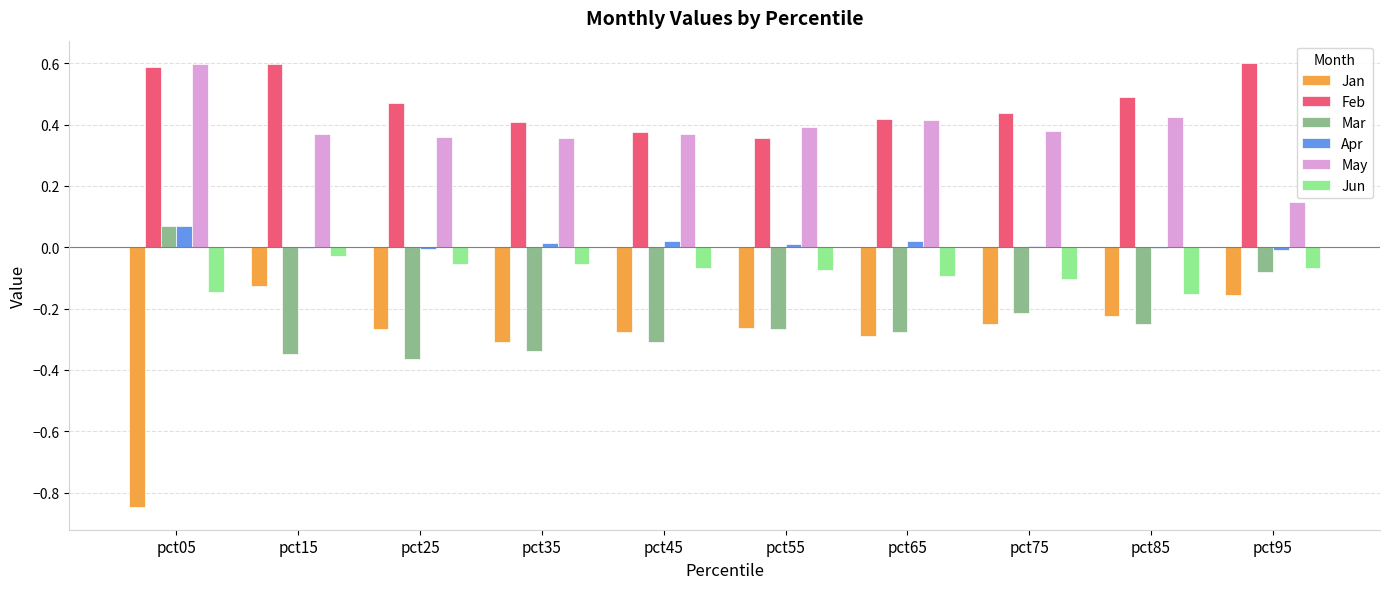

The Jun series shows -0.2 at pct75. True or false?

False